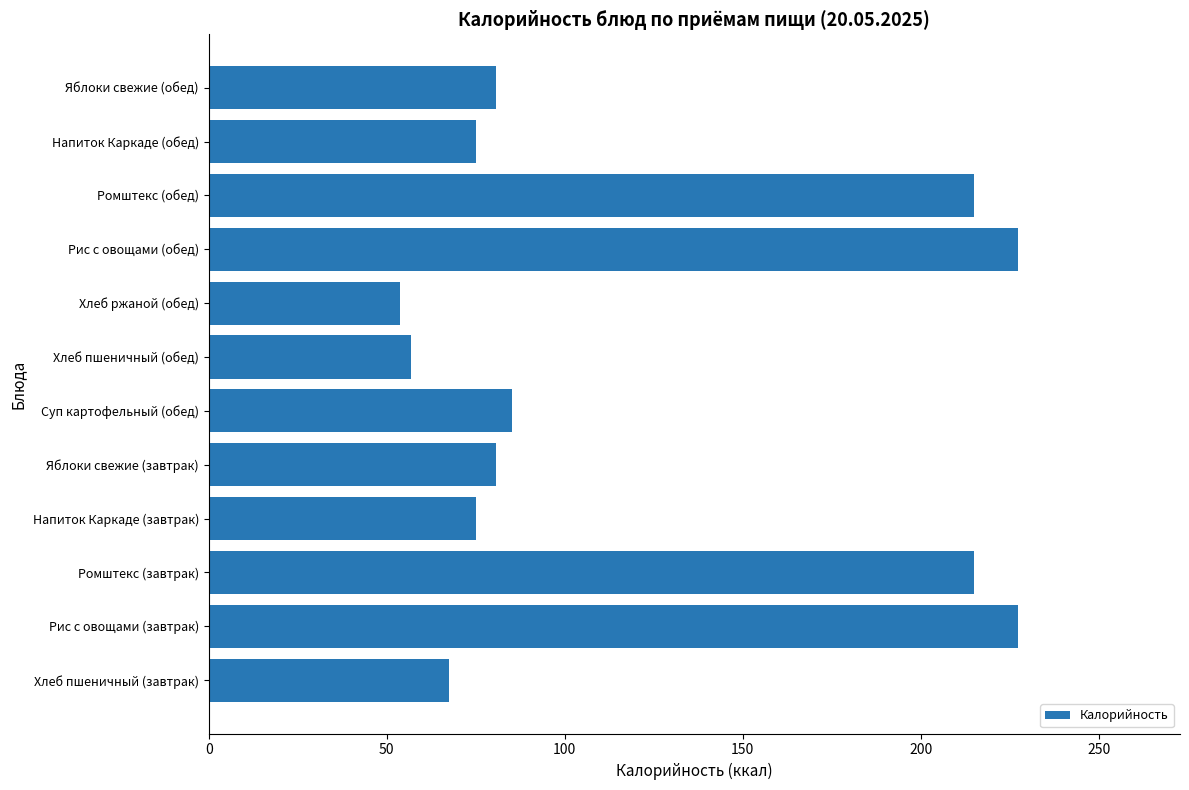

True or false: the data shows 376.6 at Рис с овощами (завтрак).

False